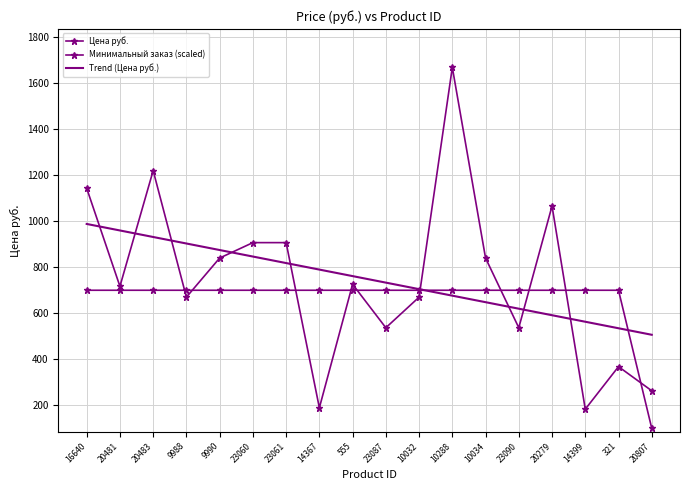

What is the difference between the highest and lowest values at 16640?

443.3